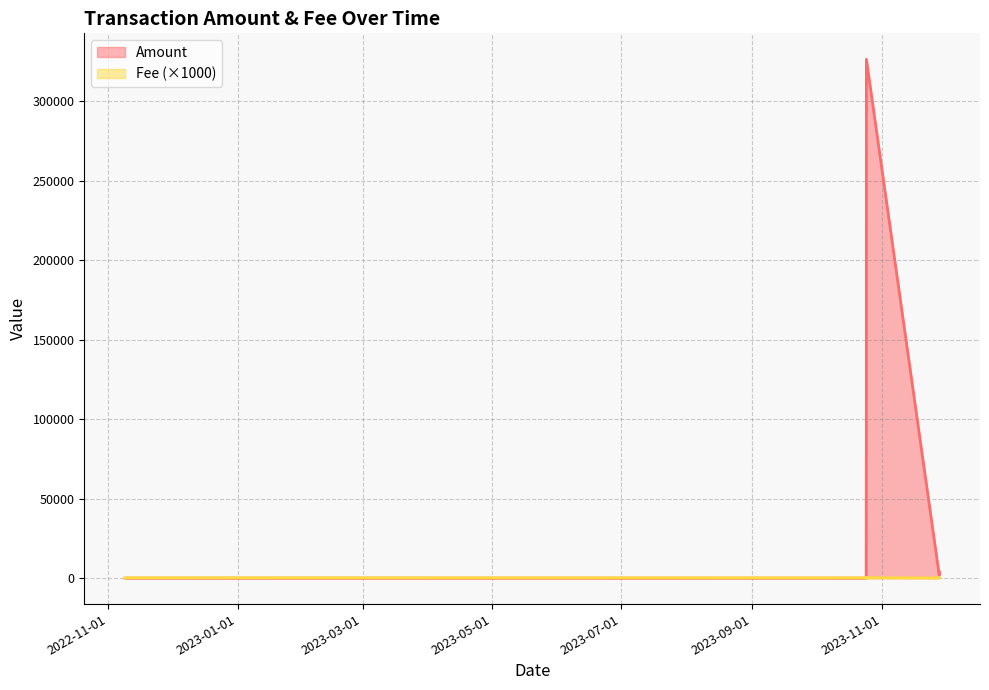

At which label does Amount reach its peak?

2023-10-24 19:21:00